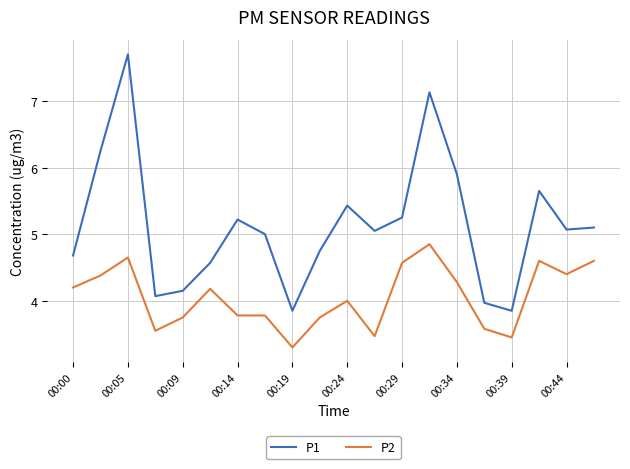

Which series has the widest spread of values?

P1